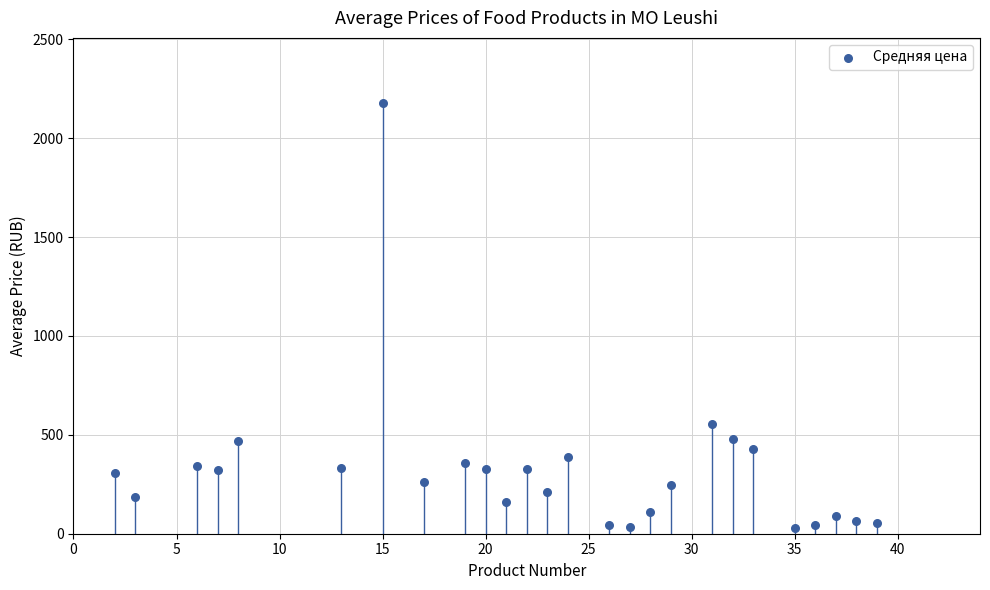

What is the range of X values (max minus min)?

37.0